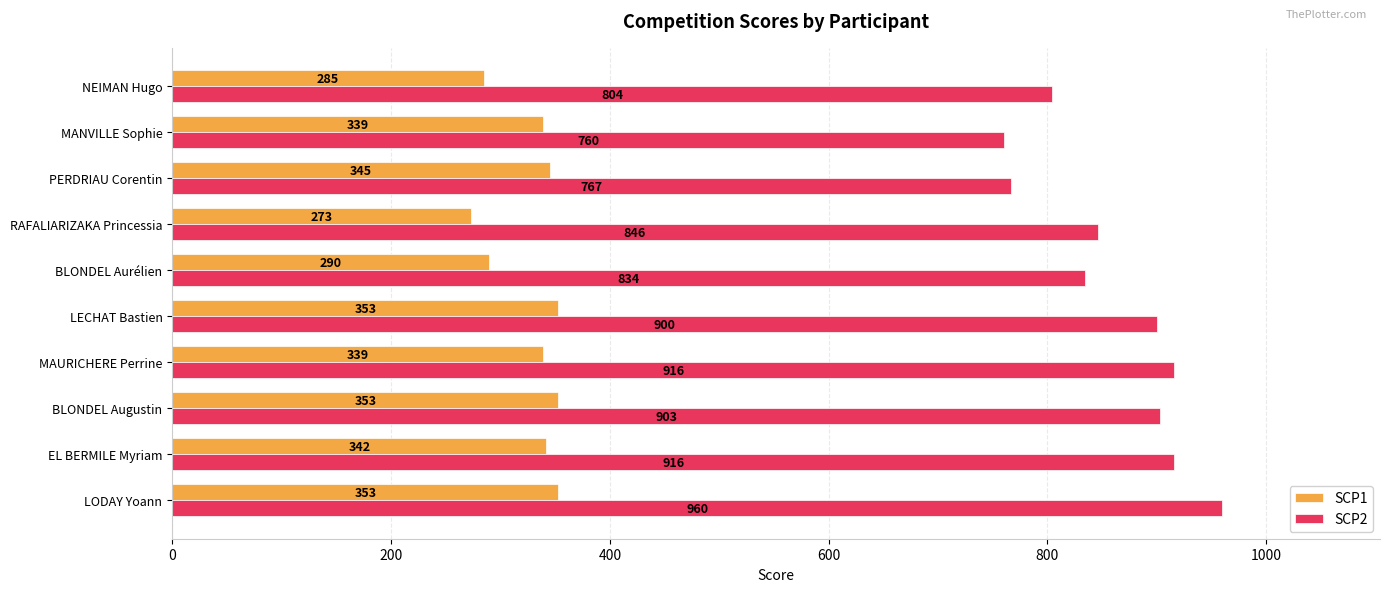

What is the highest value of the SCP1 series?

353